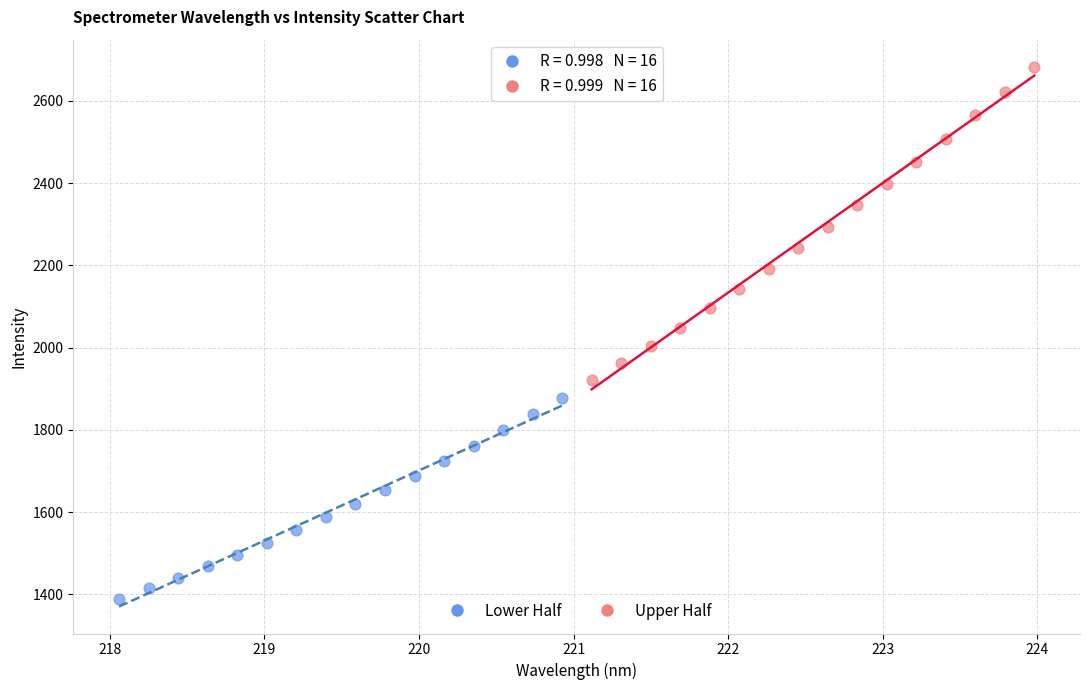

Which series reaches the maximum Y coordinate?

Upper Half